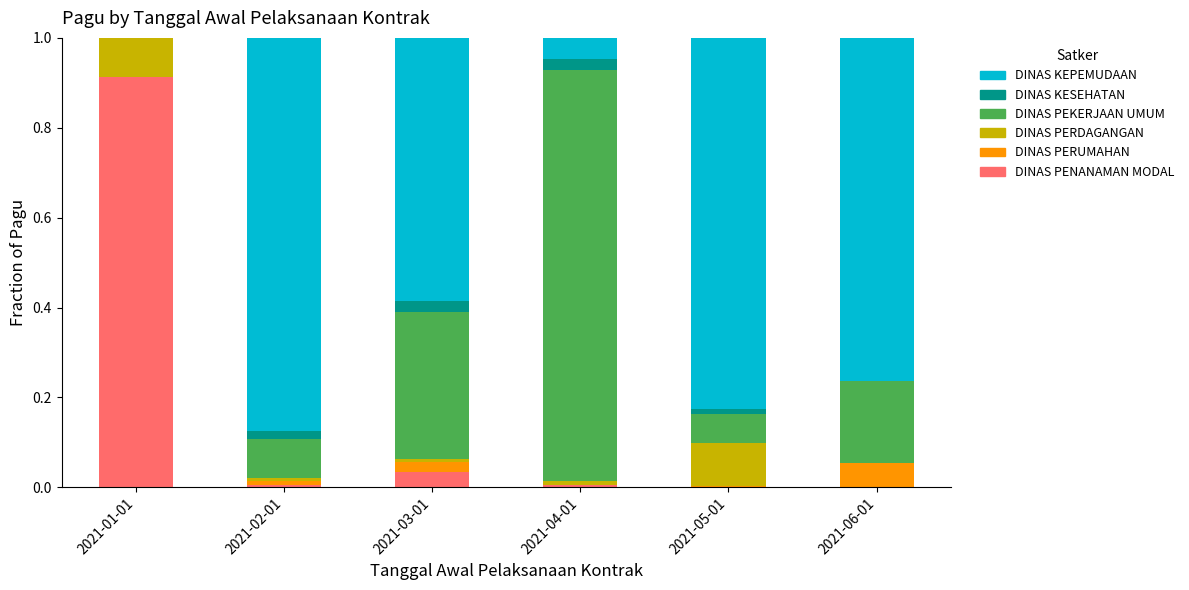

The DINAS PENANAMAN MODAL series shows 0.0 at 2021-05-01. True or false?

True